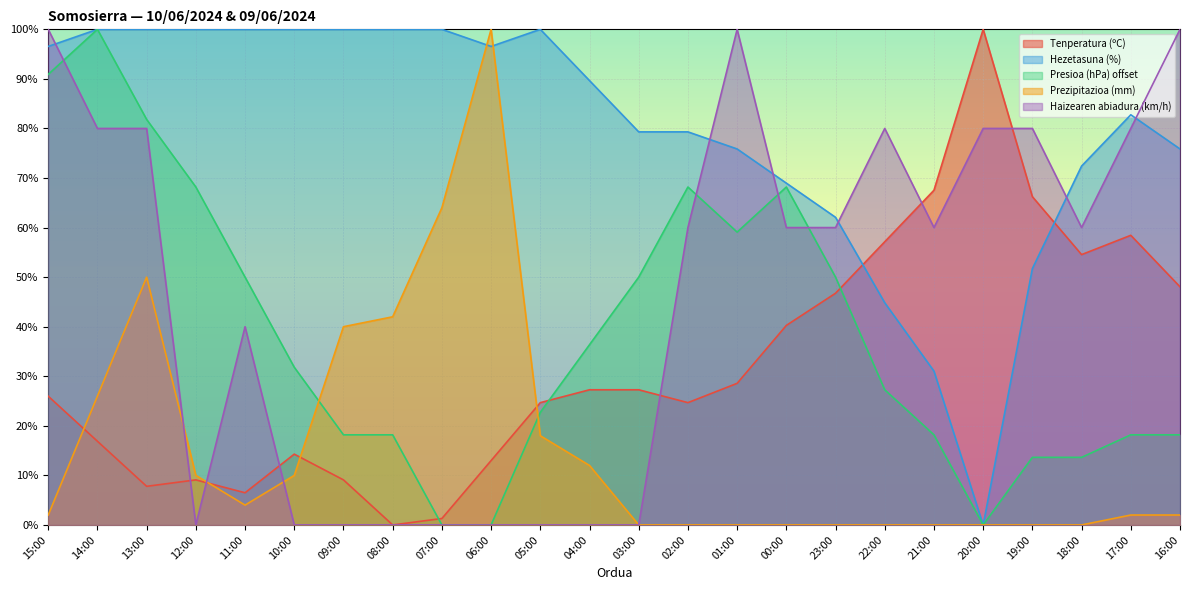

Where is the first local minimum for Tenperatura (ºC)?

13:00